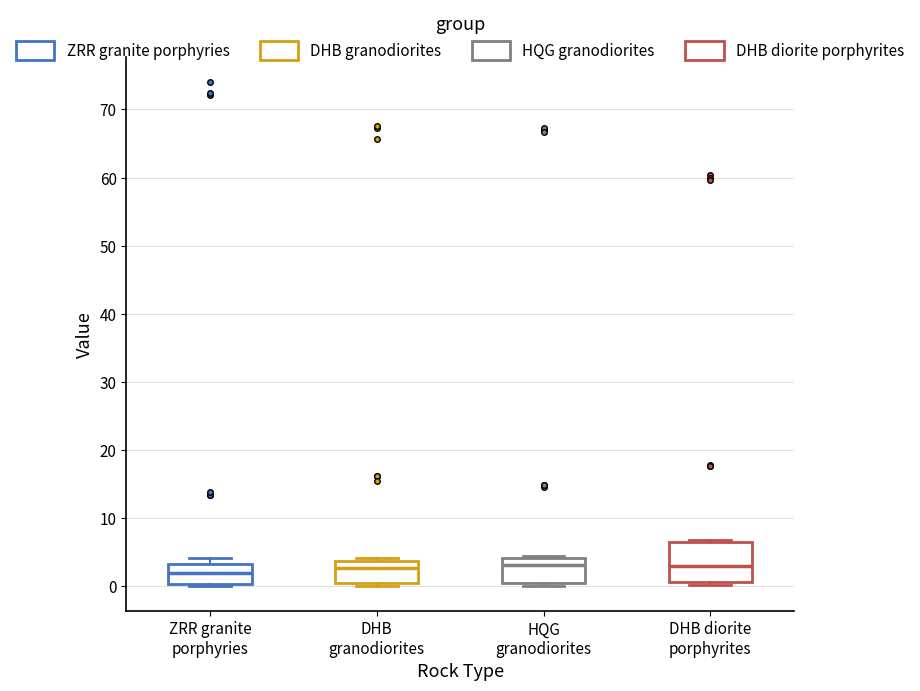

Reading left to right, read every box against the y-axis: the position of its median line, the range the box covers, and the ends of its whiskers. The values are not printed on the chart, so give them approximately, as read against the axis.

ZRR granite porphyries: median 2, box 0 to 3, whiskers 0 to 4
DHB granodiorites: median 3, box 1 to 4, whiskers 0 to 4 (just above the box's upper edge)
HQG granodiorites: median 3, box 1 to 4, whiskers 0 to 4 (just above the box's upper edge)
DHB diorite porphyrites: median 3, box 1 to 7, whiskers 0 to 7